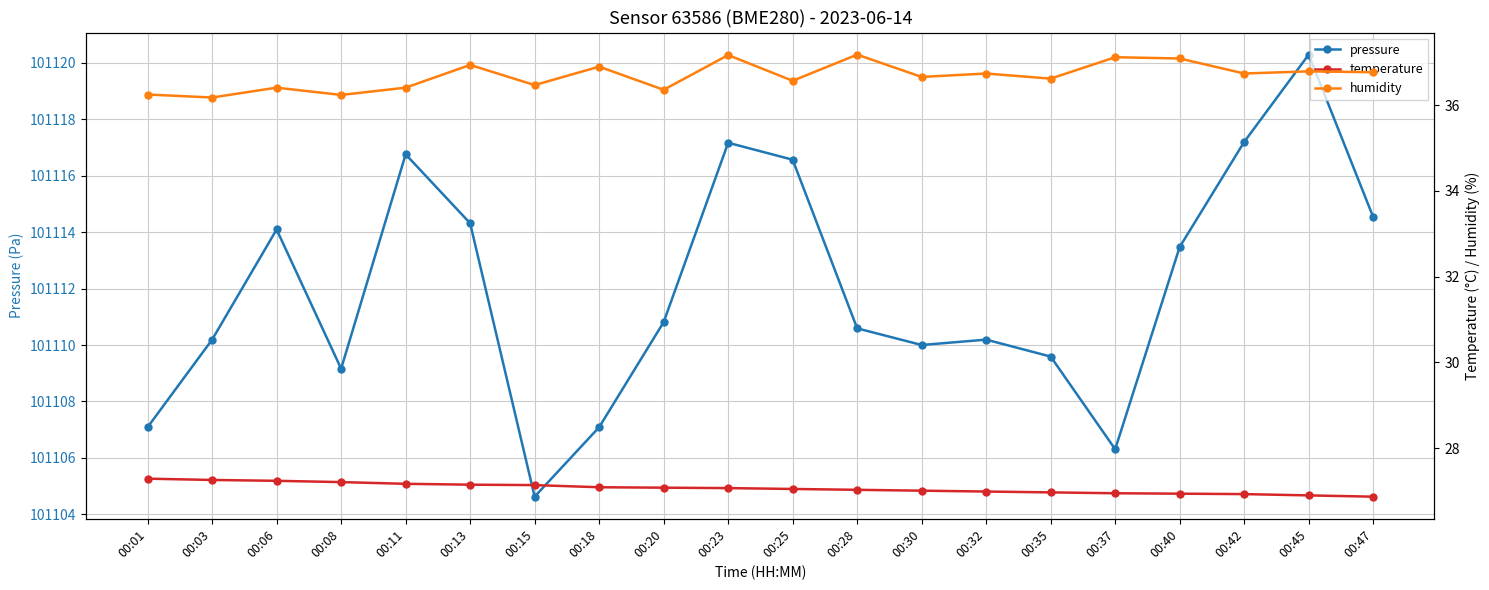

Is this an area chart (filled region under the line)?

No